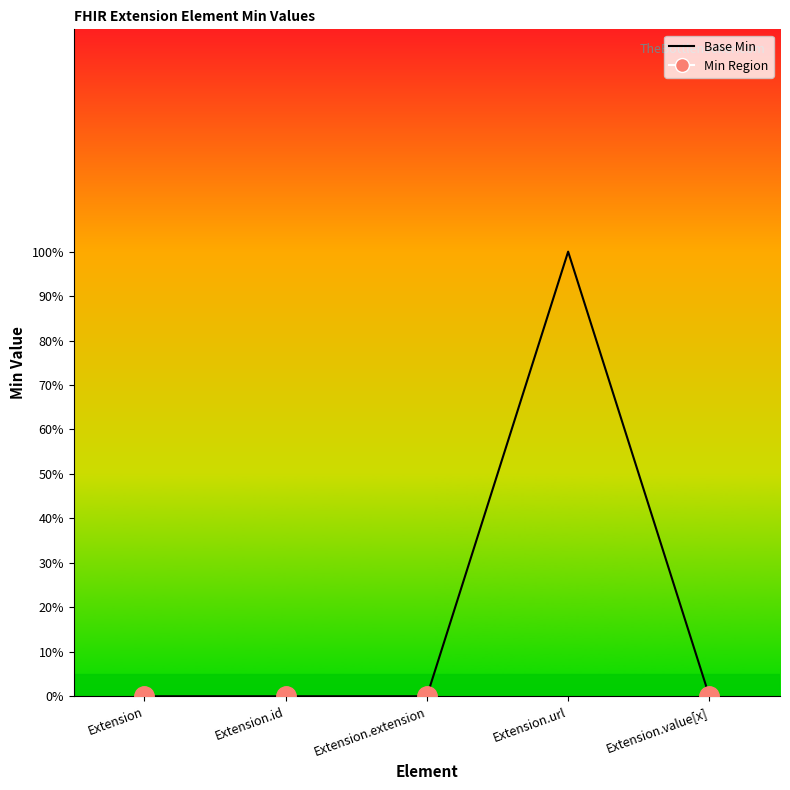

At which category does the data reach its first local peak?

Extension.url